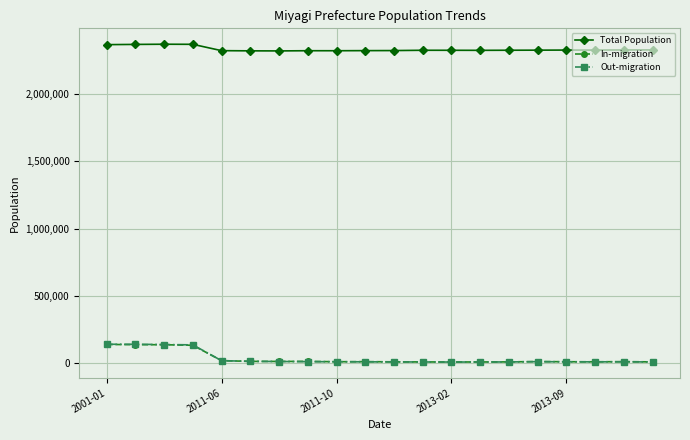

Which series has the largest total across all categories?

Total Population